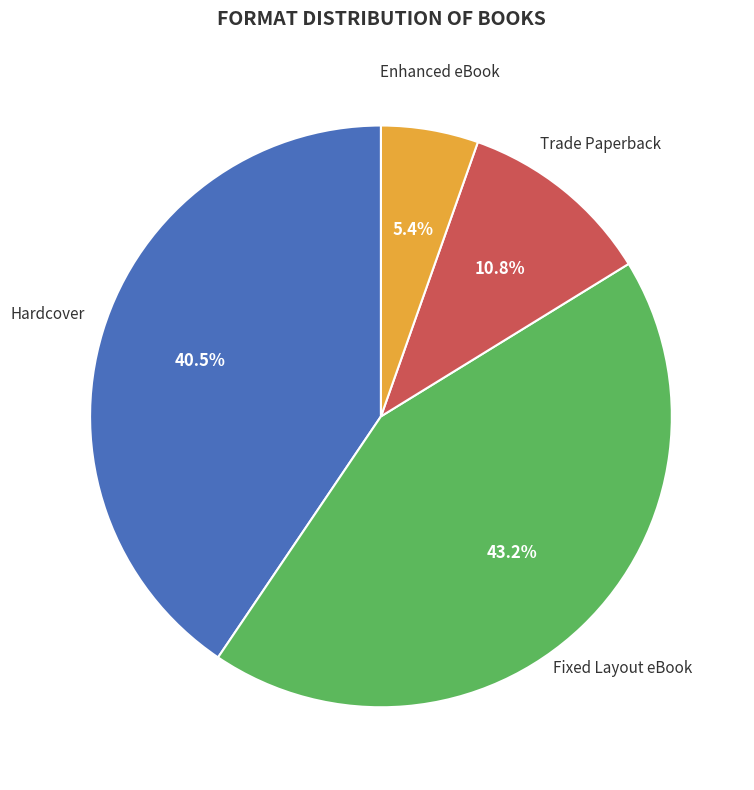

To the nearest percent, what percentage of the pie is Fixed Layout eBook?

43%